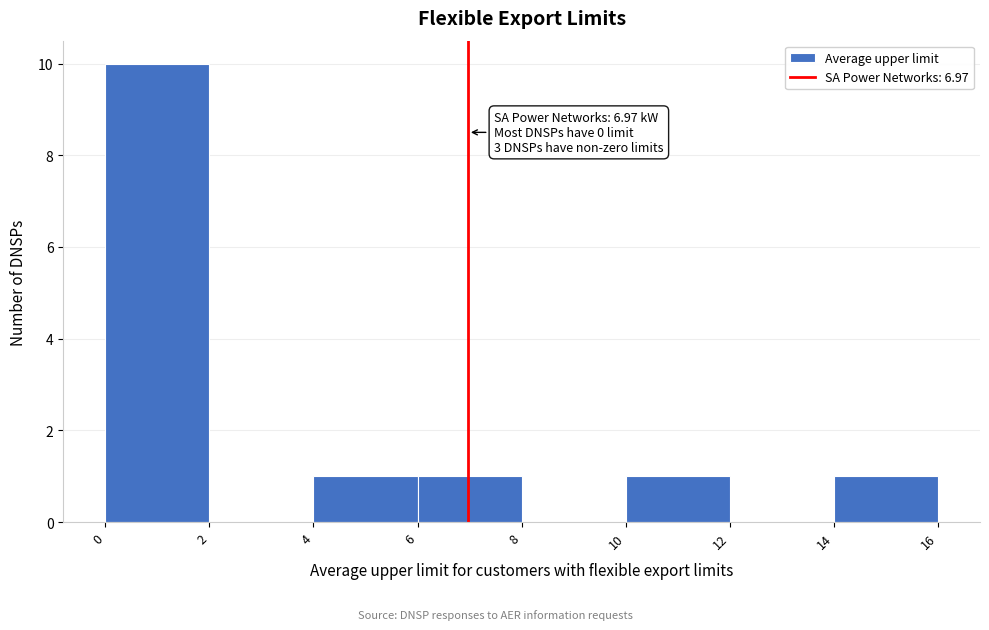

Over which range of the x-axis is the bar tallest?

0 to 2